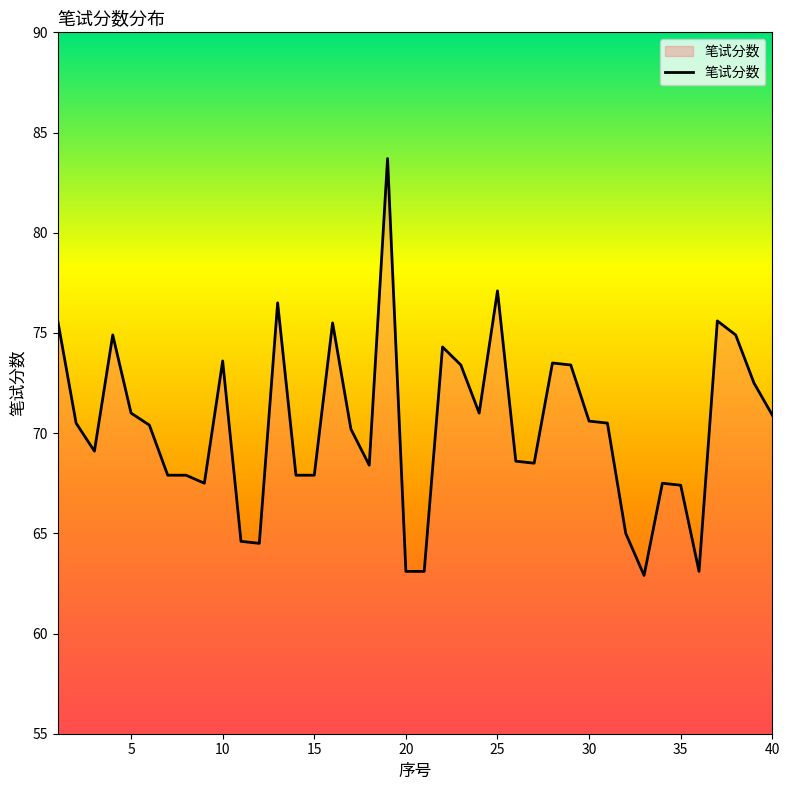

What is the smallest value displayed?

62.9